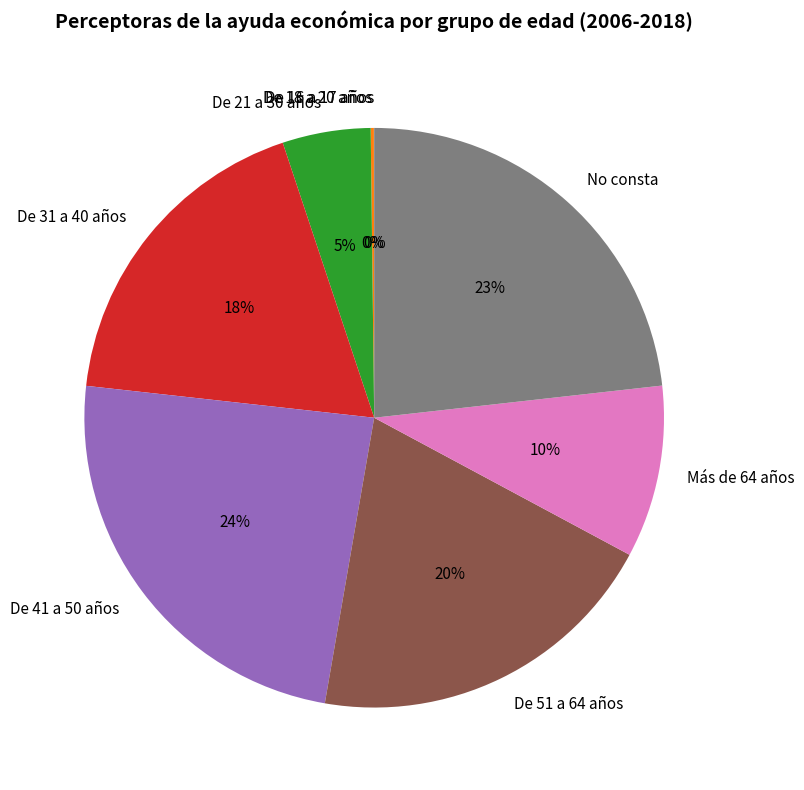

To the nearest percent, what percentage of the pie is No consta?

23%